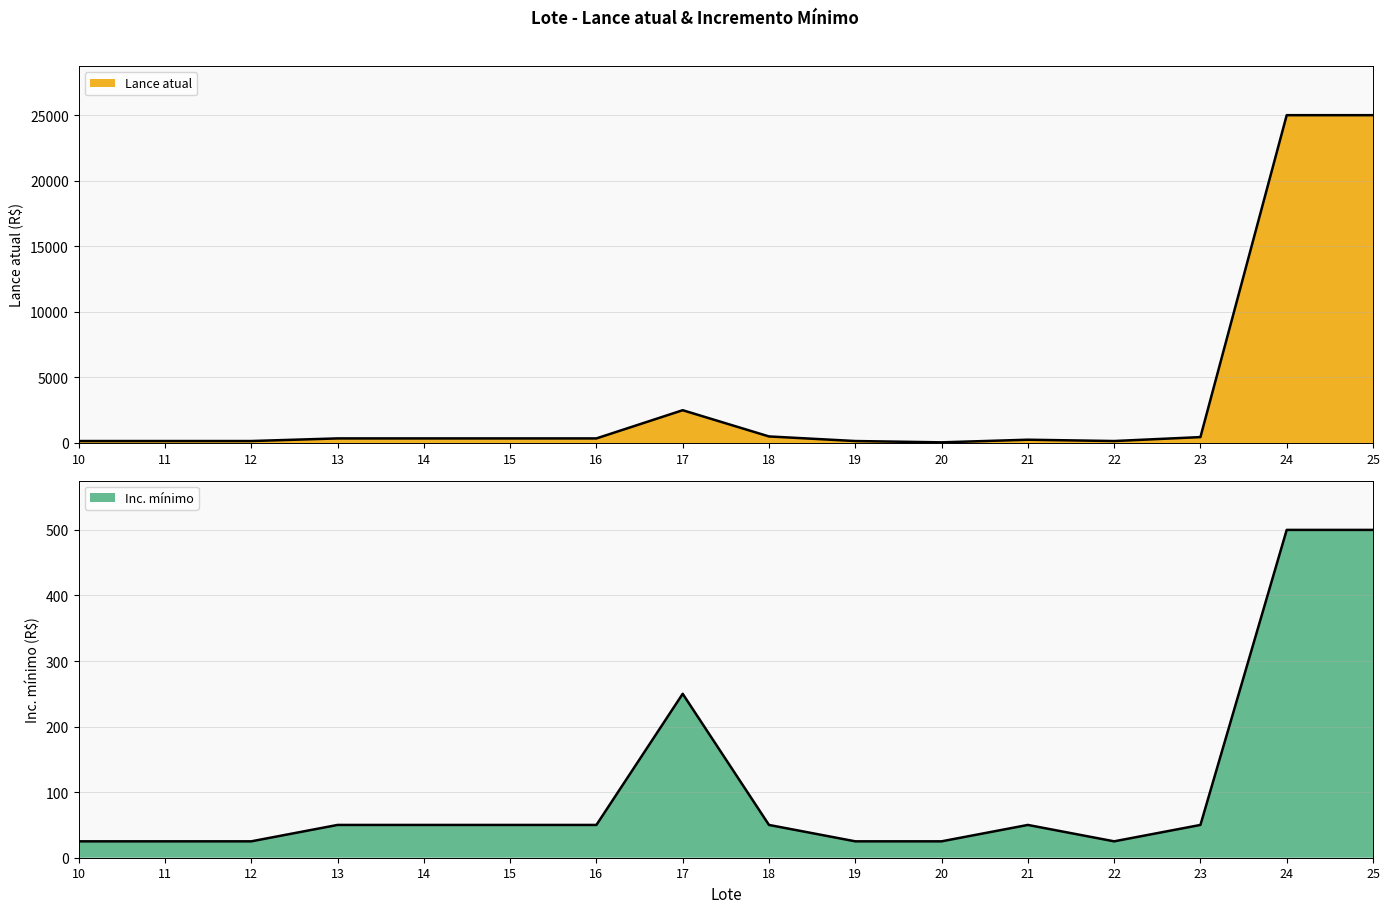

Where is the first local maximum for Inc. mínimo?

17